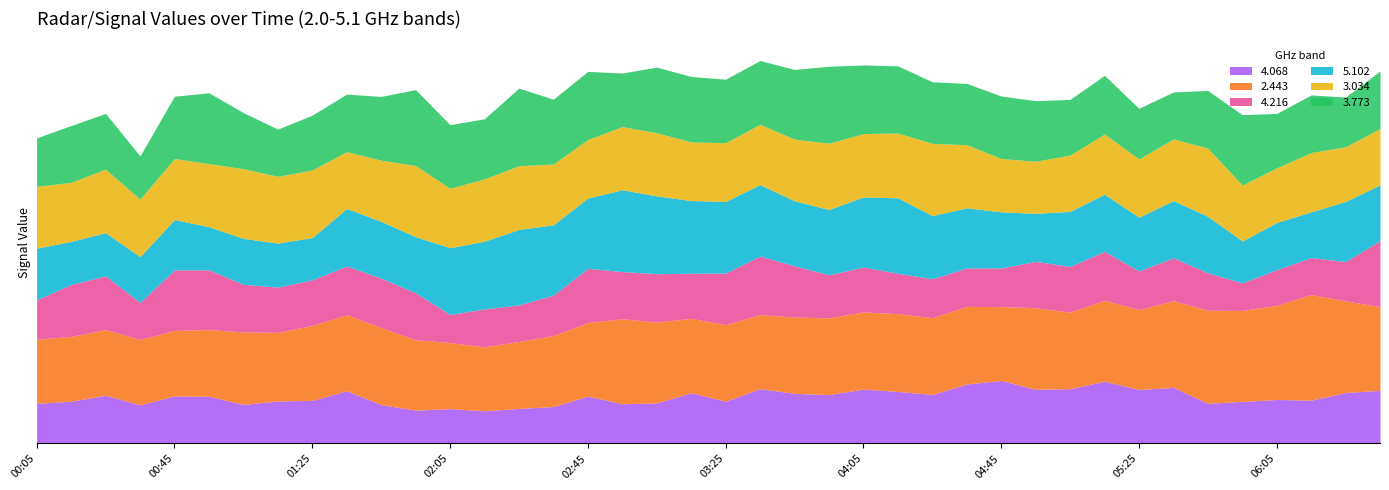

What is the difference between the second highest and minimum values in the 4.068 series?

13.9